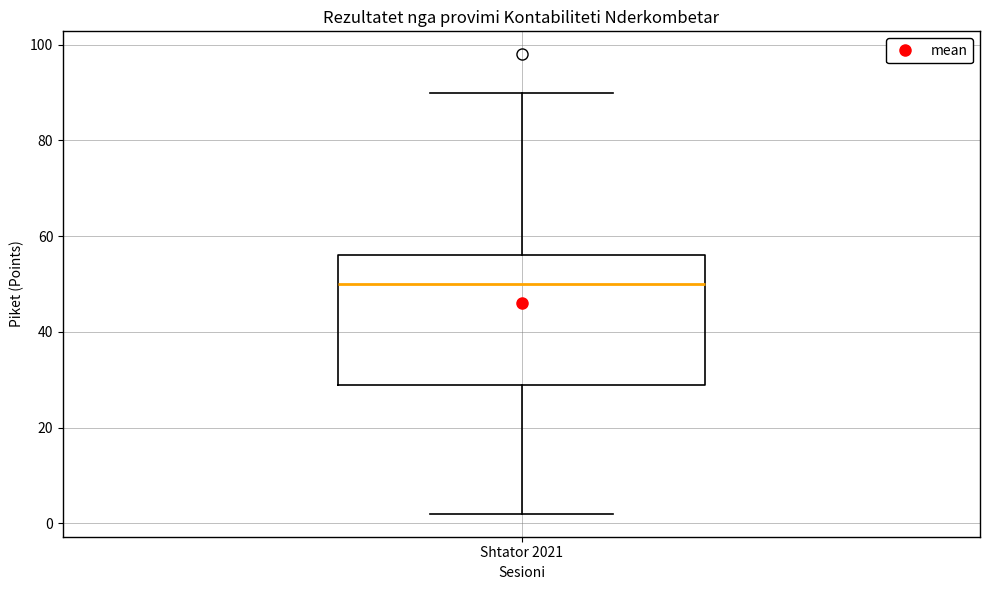

Read this box plot against the y-axis: the position of the median line, the range covered by the box, and the ends of both whiskers. The values are not printed on the chart, so give them approximately, as read against the axis.

median 50, box 30 to 56, whiskers 2 to 90